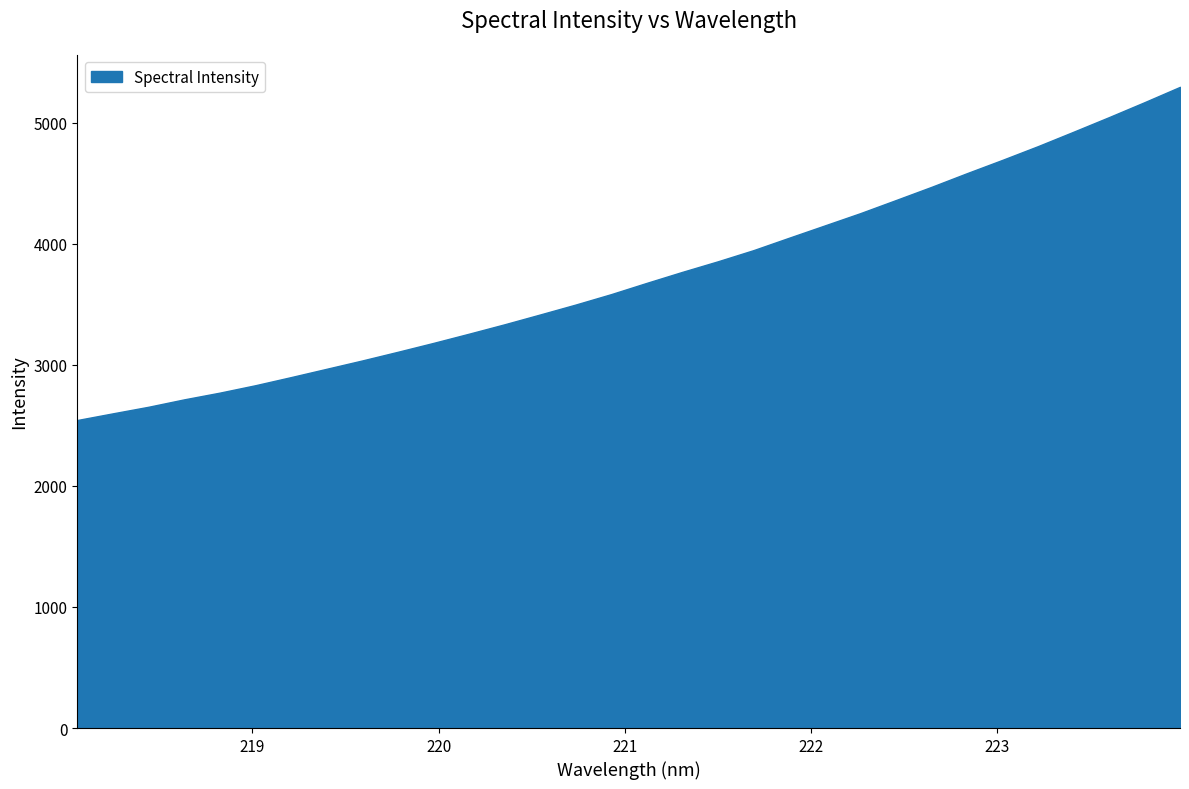

True or false: there are more than 2 points higher than both neighbors.

False